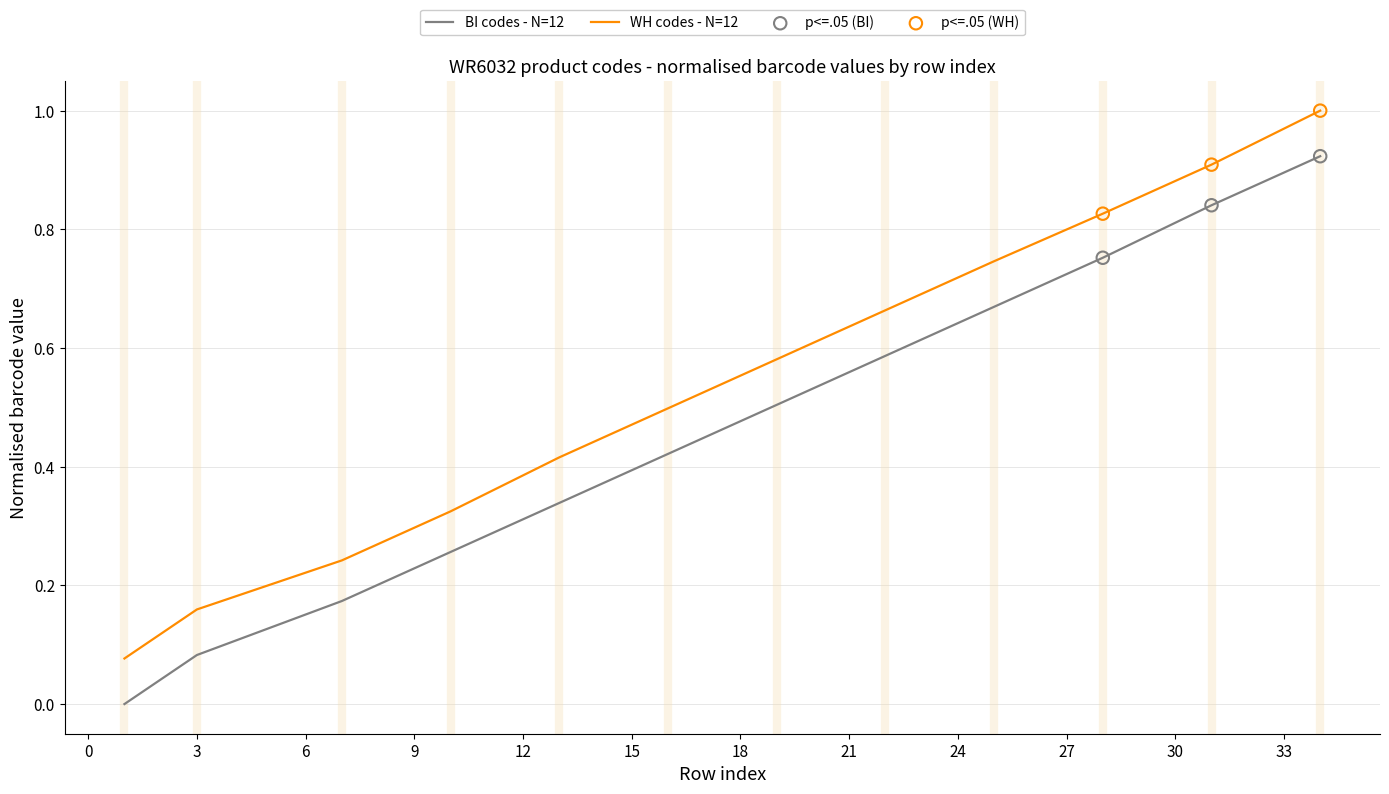

Which series has the largest total across all categories?

WH codes - N=12